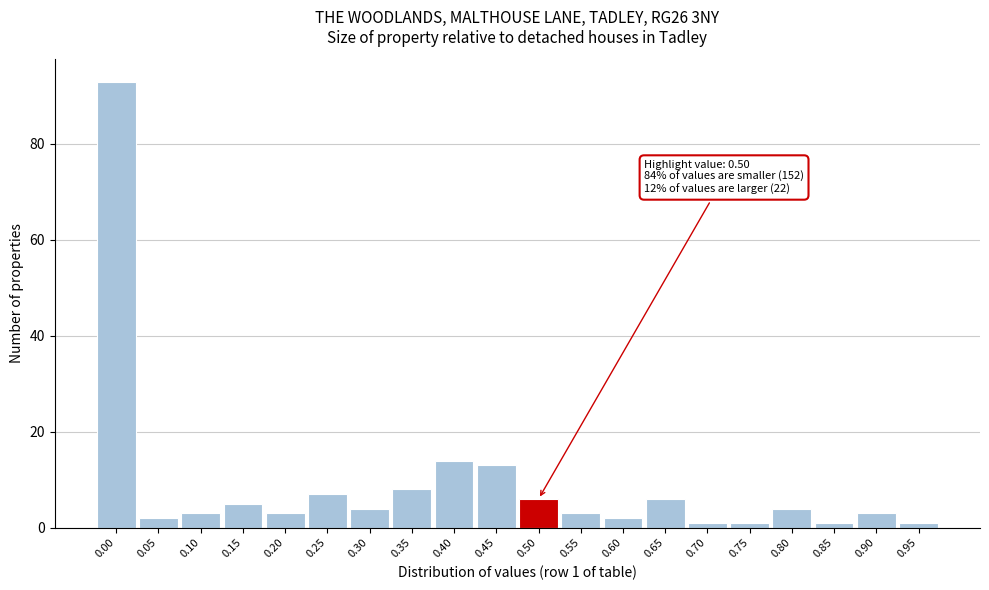

Reading left to right, extract all data points from this chart.

0.00=93	0.05=2	0.10=3	0.15=5	0.20=3	0.25=7	0.30=4	0.35=8	0.40=14	0.45=13	0.50=6	0.55=3	0.60=2	0.65=6	0.70=1	0.75=1	0.80=4	0.85=1	0.90=3	0.95=1